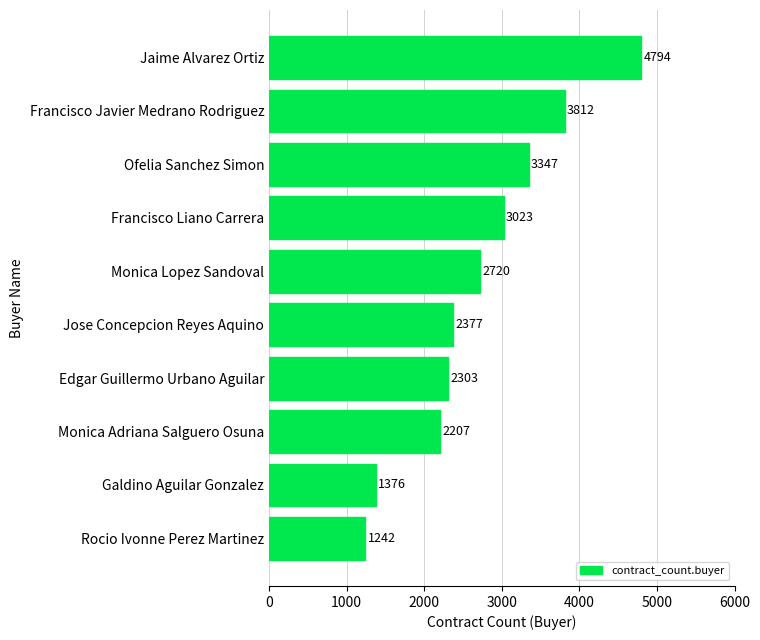

What is the sum of all values?

27201